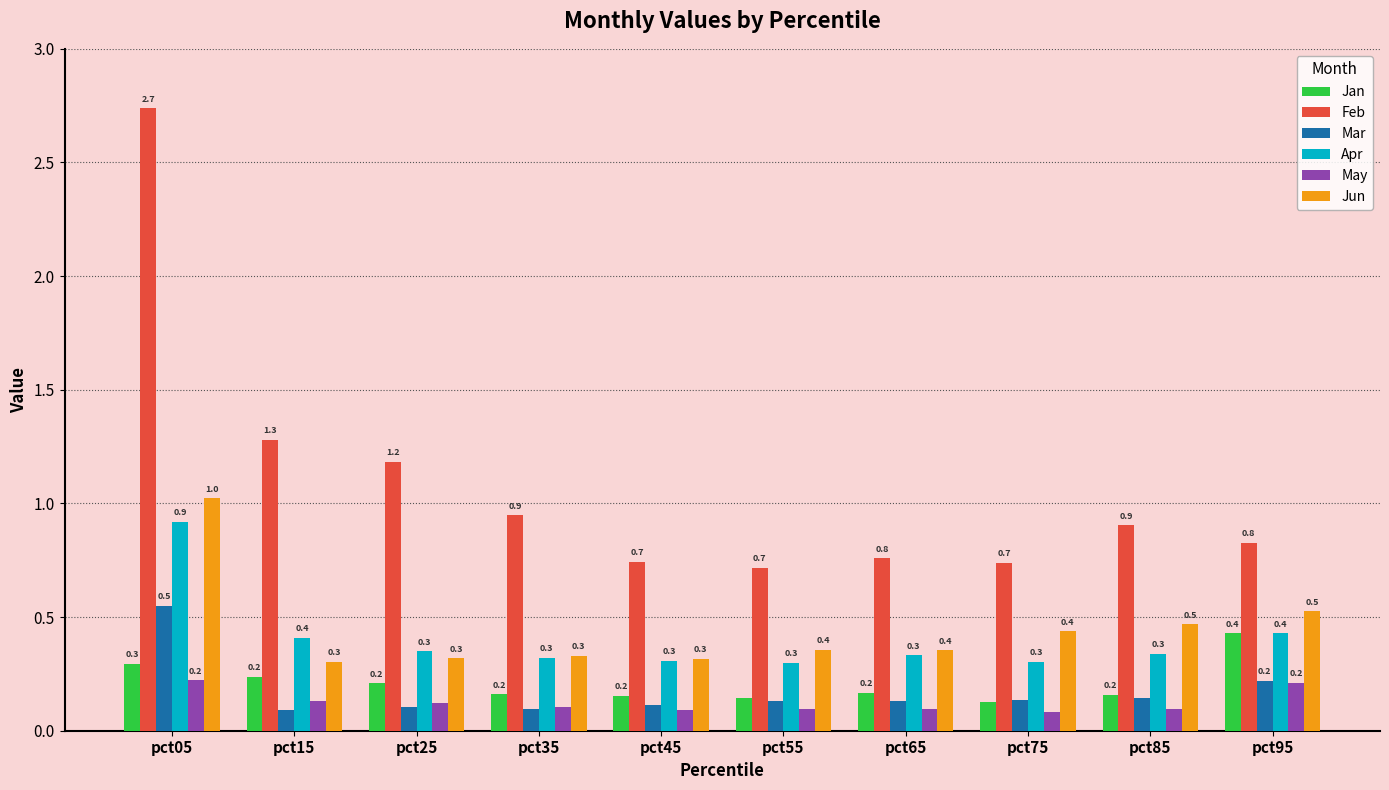

Is it true that Feb equals 0.2 at pct75?

False